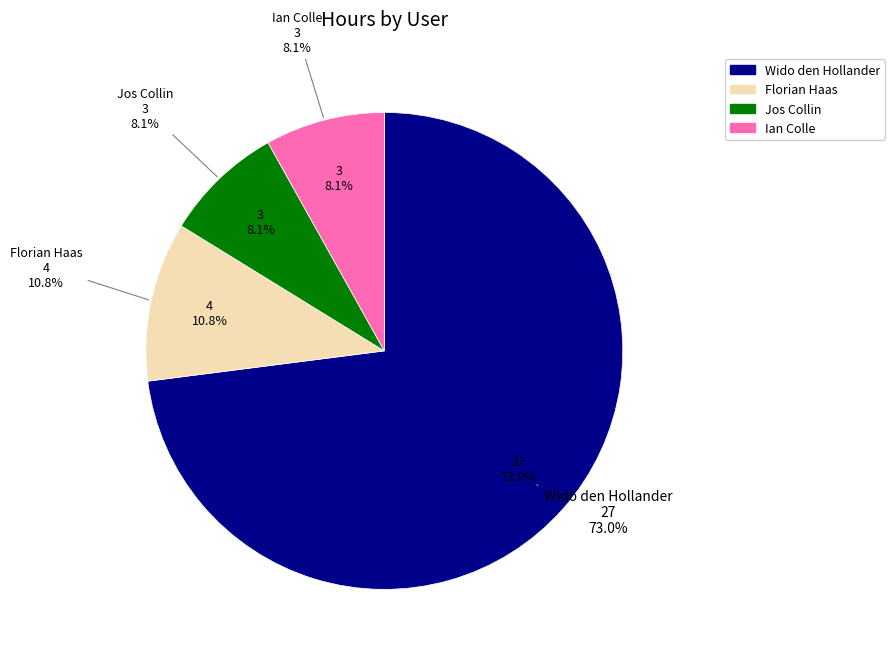

Which category has the biggest portion of the pie?

Wido den Hollander